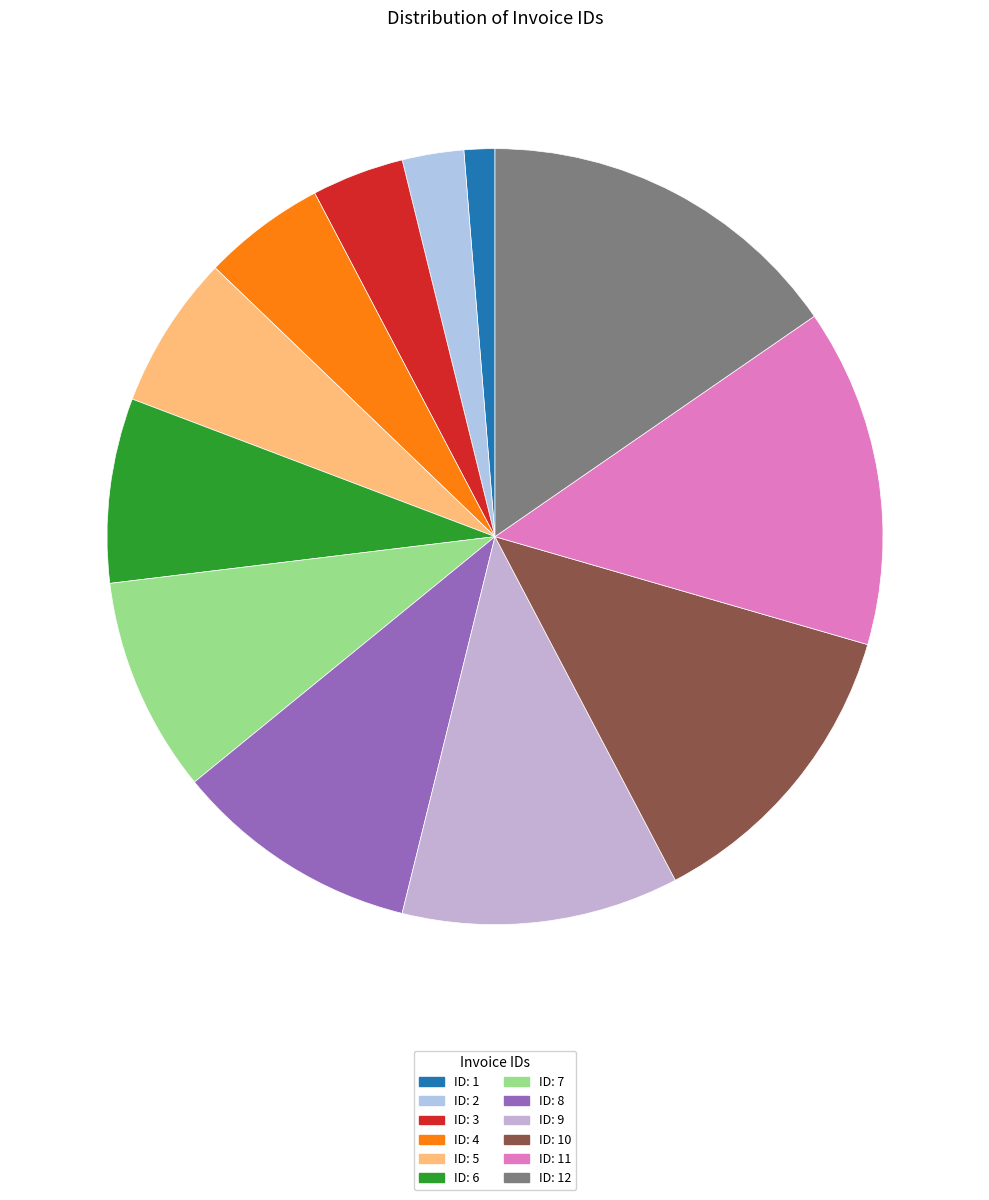

How many slices are in this pie chart?

12